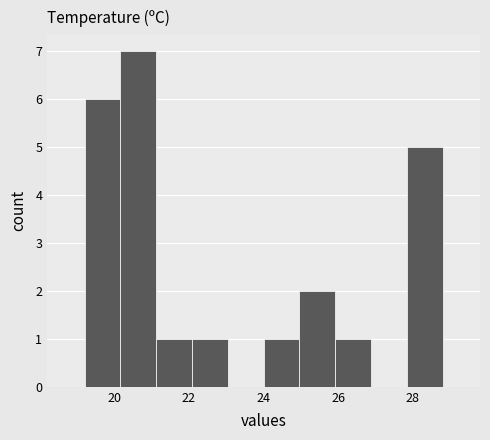

What is the height of the bar covering 24.96 to 25.92 on the x-axis? Neither the bar edges nor the heights are printed on the chart, so give them approximately, as read against the axes.

2